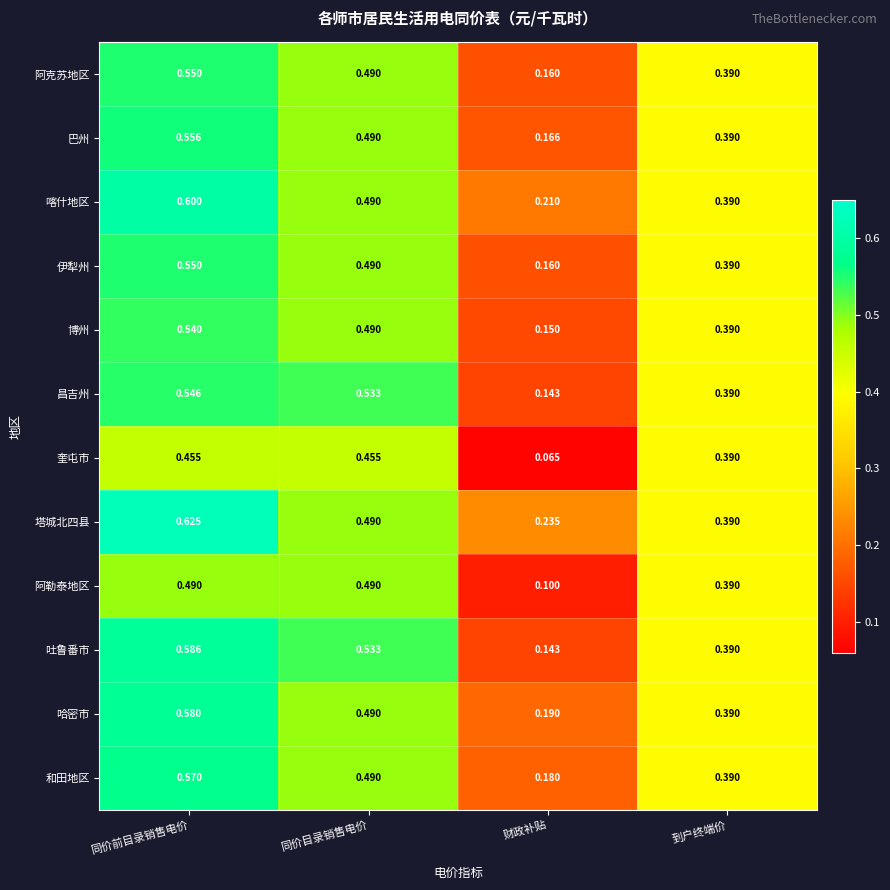

Which series has the largest range (max minus min)?

吐鲁番市